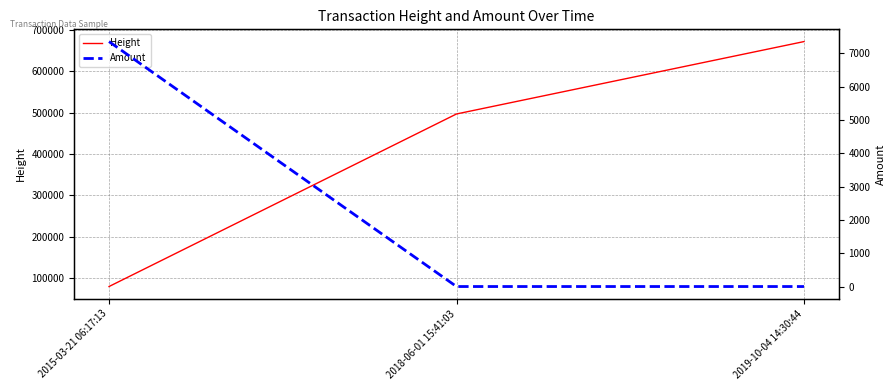

What position from the left is 2019-10-04 14:30:44?

3